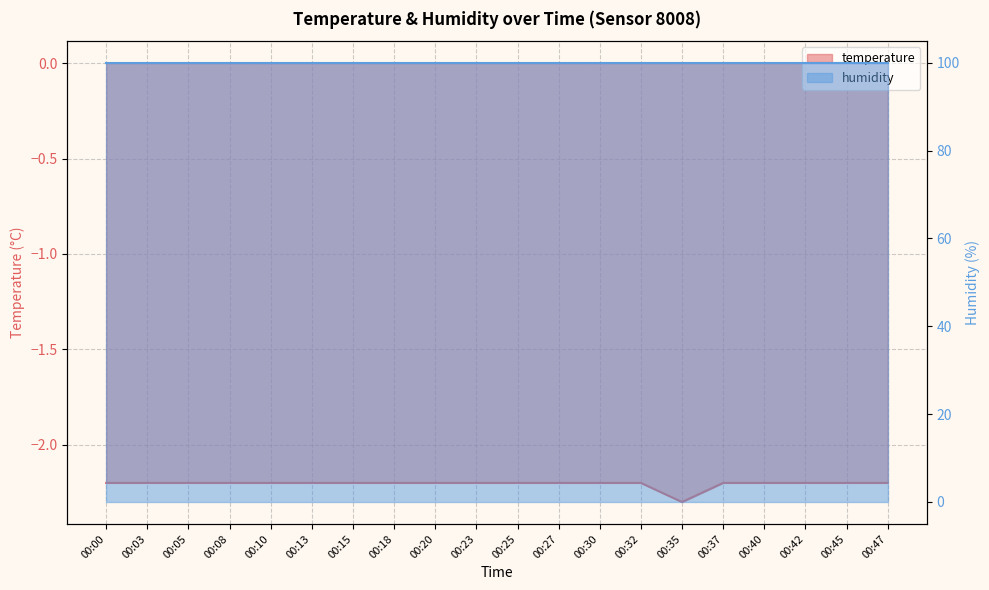

List the labels in order of value, smallest first.

00:35, 00:00, 00:03, 00:05, 00:08, 00:10, 00:13, 00:15, 00:18, 00:20, 00:23, 00:25, 00:27, 00:30, 00:32, 00:37, 00:40, 00:42, 00:45, 00:47